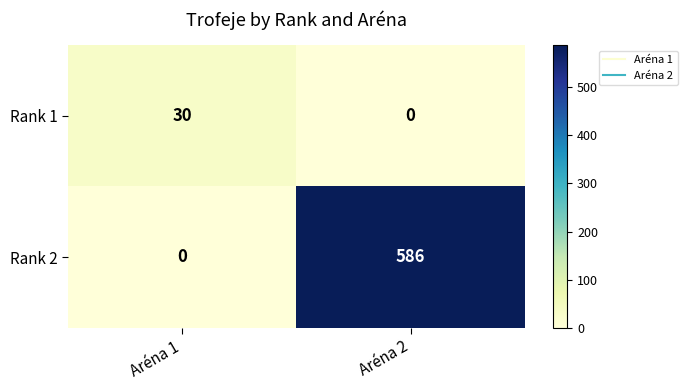

What is the sum of the Rank 1 values at Aréna 2 and Aréna 1?

30